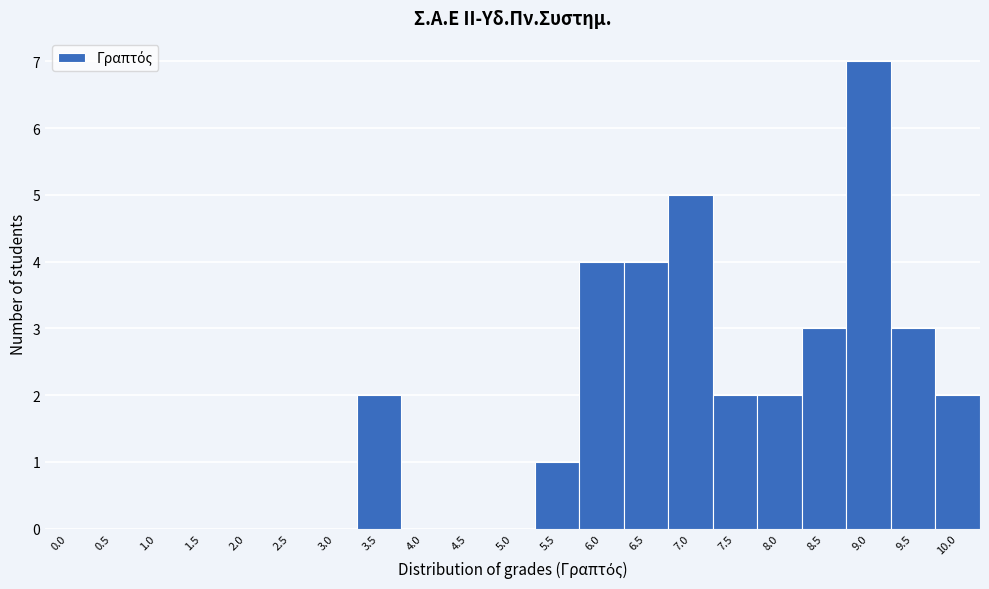

Reading left to right, transcribe all the data shown in this chart.

0.0=0	0.5=0	1.0=0	1.5=0	2.0=0	2.5=0	3.0=0	3.5=2	4.0=0	4.5=0	5.0=0	5.5=1	6.0=4	6.5=4	7.0=5	7.5=2	8.0=2	8.5=3	9.0=7	9.5=3	10.0=2